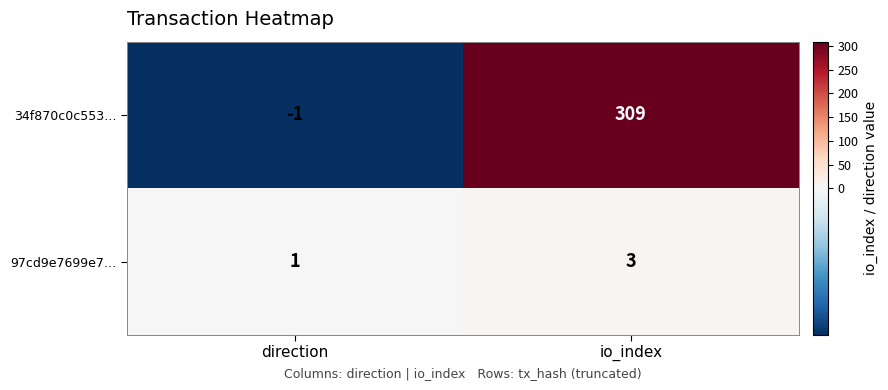

Which series has the widest spread of values?

34f870c0c553…